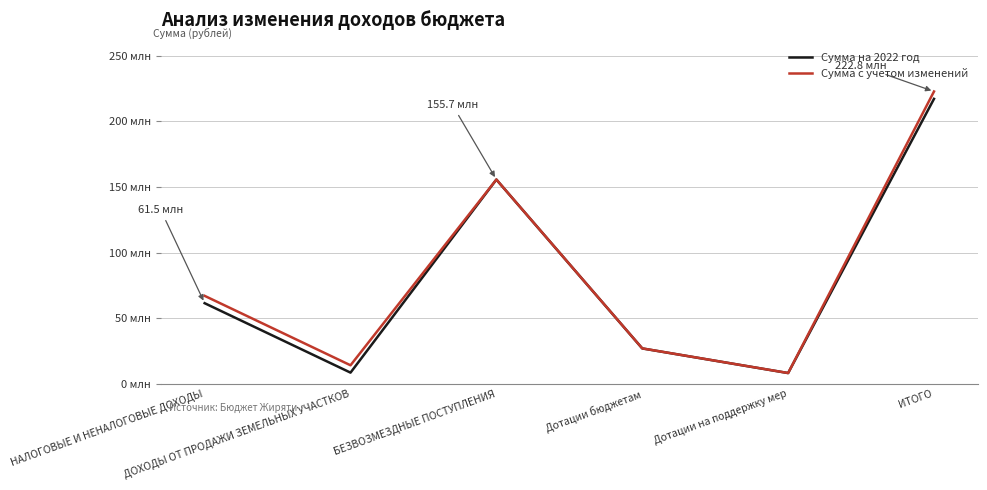

Reading left to right, transcribe all the data shown in this chart.

Сумма на 2022 год: НАЛОГОВЫЕ И НЕНАЛОГОВЫЕ ДОХОДЫ=61492411.3	ДОХОДЫ ОТ ПРОДАЖИ ЗЕМЕЛЬНЫХ УЧАСТКОВ=8594582.0	БЕЗВОЗМЕЗДНЫЕ ПОСТУПЛЕНИЯ=155673118.5	Дотации бюджетам=27041159.0	Дотации на поддержку мер=8267159.0	ИТОГО=217165529.8
Сумма с учетом изменений: НАЛОГОВЫЕ И НЕНАЛОГОВЫЕ ДОХОДЫ=67090211.3	ДОХОДЫ ОТ ПРОДАЖИ ЗЕМЕЛЬНЫХ УЧАСТКОВ=14192382.0	БЕЗВОЗМЕЗДНЫЕ ПОСТУПЛЕНИЯ=155694673.5	Дотации бюджетам=27062714.0	Дотации на поддержку мер=8288714.0	ИТОГО=222784884.8